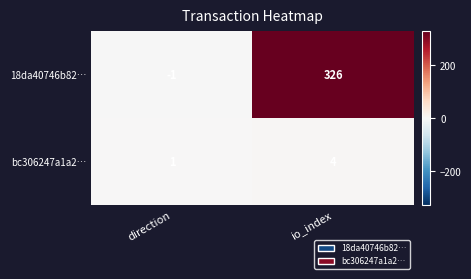

How many negative values does the 18da40746b82… series have?

1